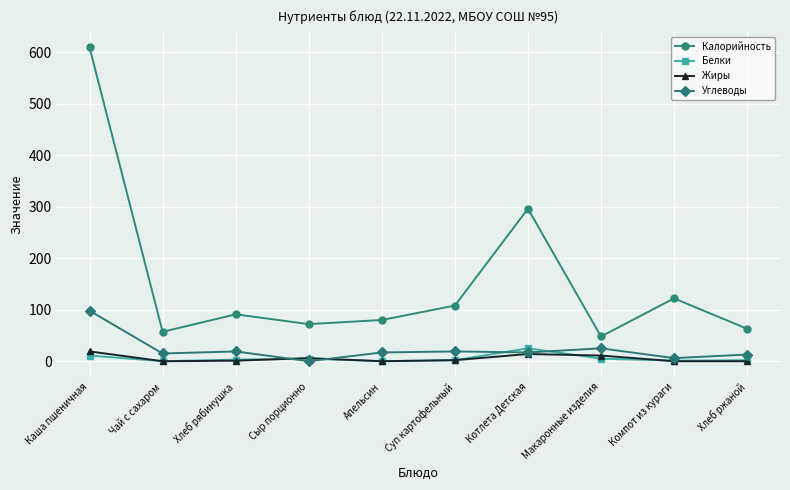

True or false: Белки and Калорийность intersect in this chart.

False